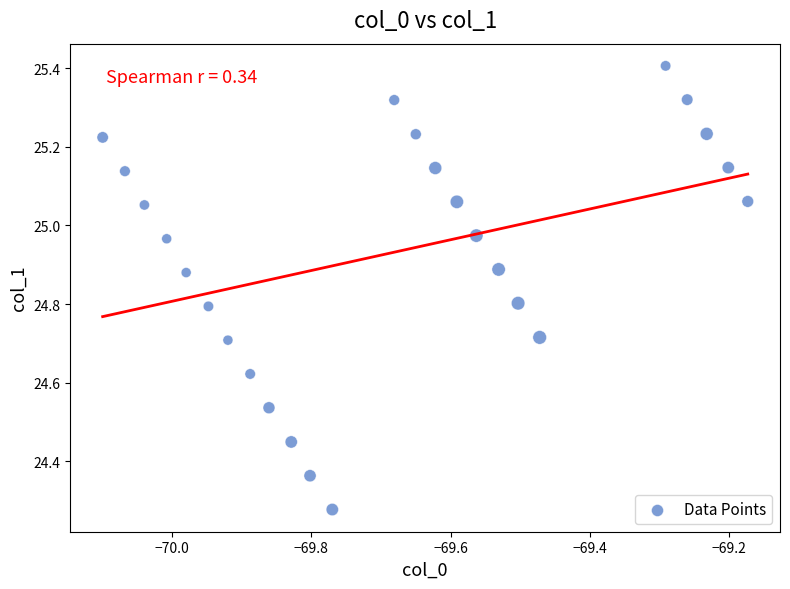

What is the range of Y values (max minus min)?

1.1